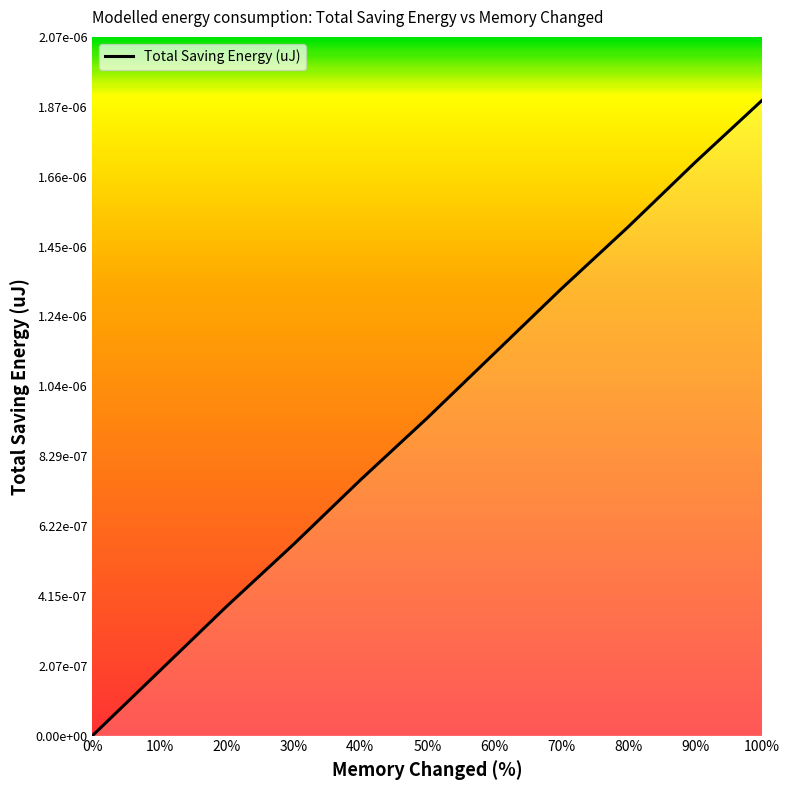

Which category has the highest value across all series?

100%